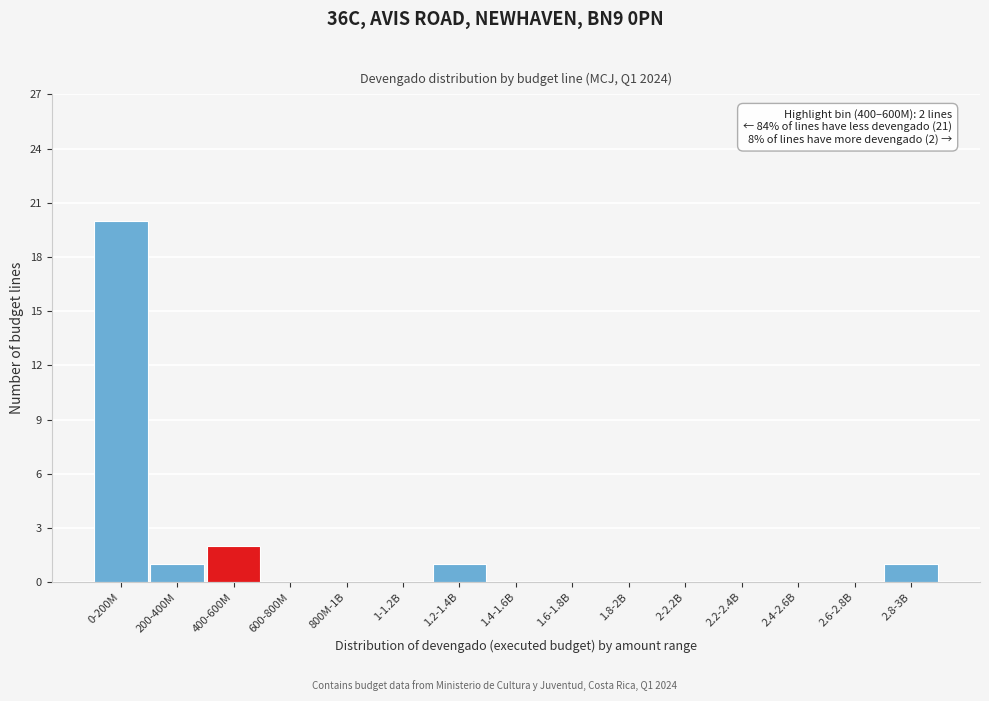

Reading left to right, what are all the values shown in this chart?

0-200M=20	200-400M=1	400-600M=2	600-800M=0	800M-1B=0	1-1.2B=0	1.2-1.4B=1	1.4-1.6B=0	1.6-1.8B=0	1.8-2B=0	2-2.2B=0	2.2-2.4B=0	2.4-2.6B=0	2.6-2.8B=0	2.8-3B=1